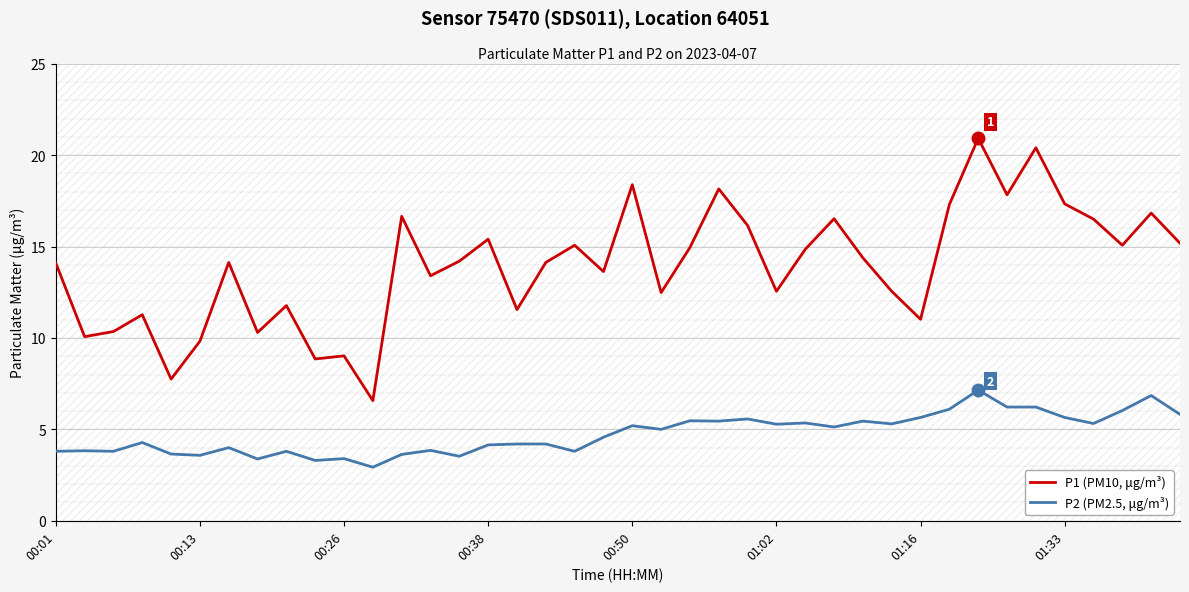

Count the number of data series in this chart.

2